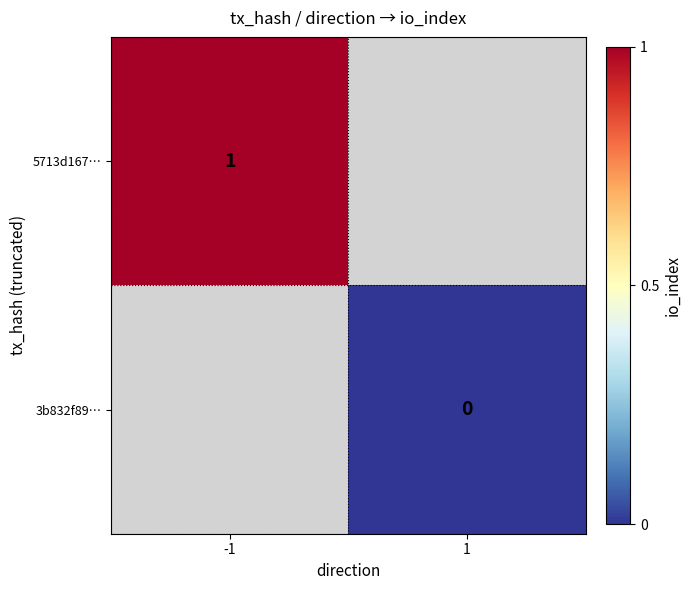

Which has a higher value, 1 or -1?

-1